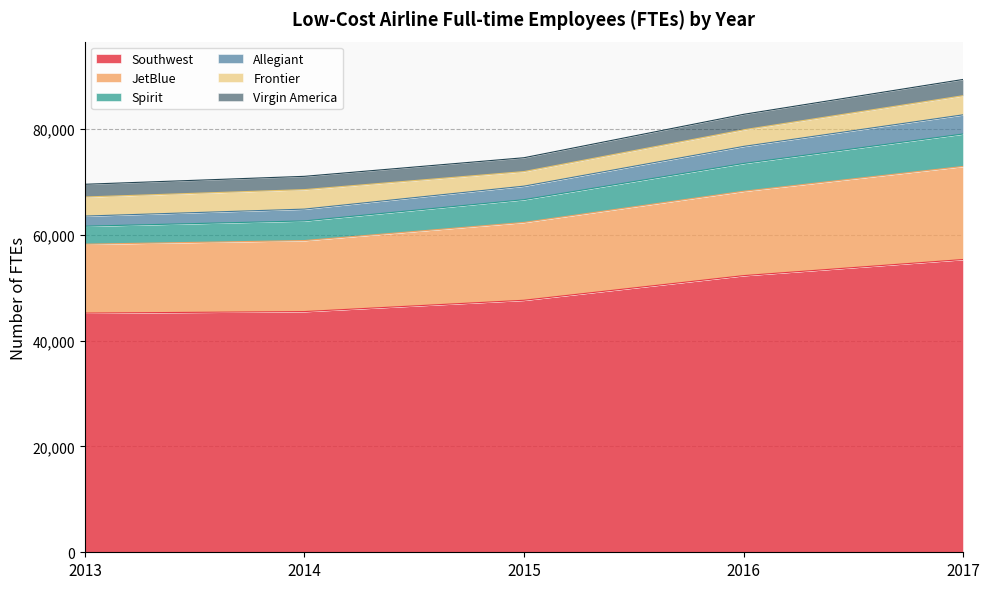

At which category is the sum across all series the highest?

2017